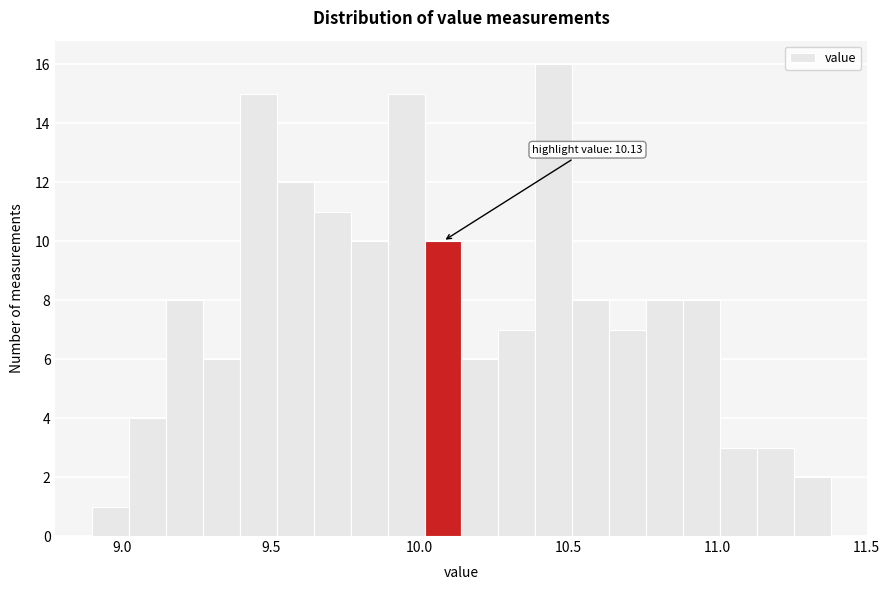

Around what value on the x-axis is the tallest bar? Give the approximate position of its centre, as read against the axis.

10.45